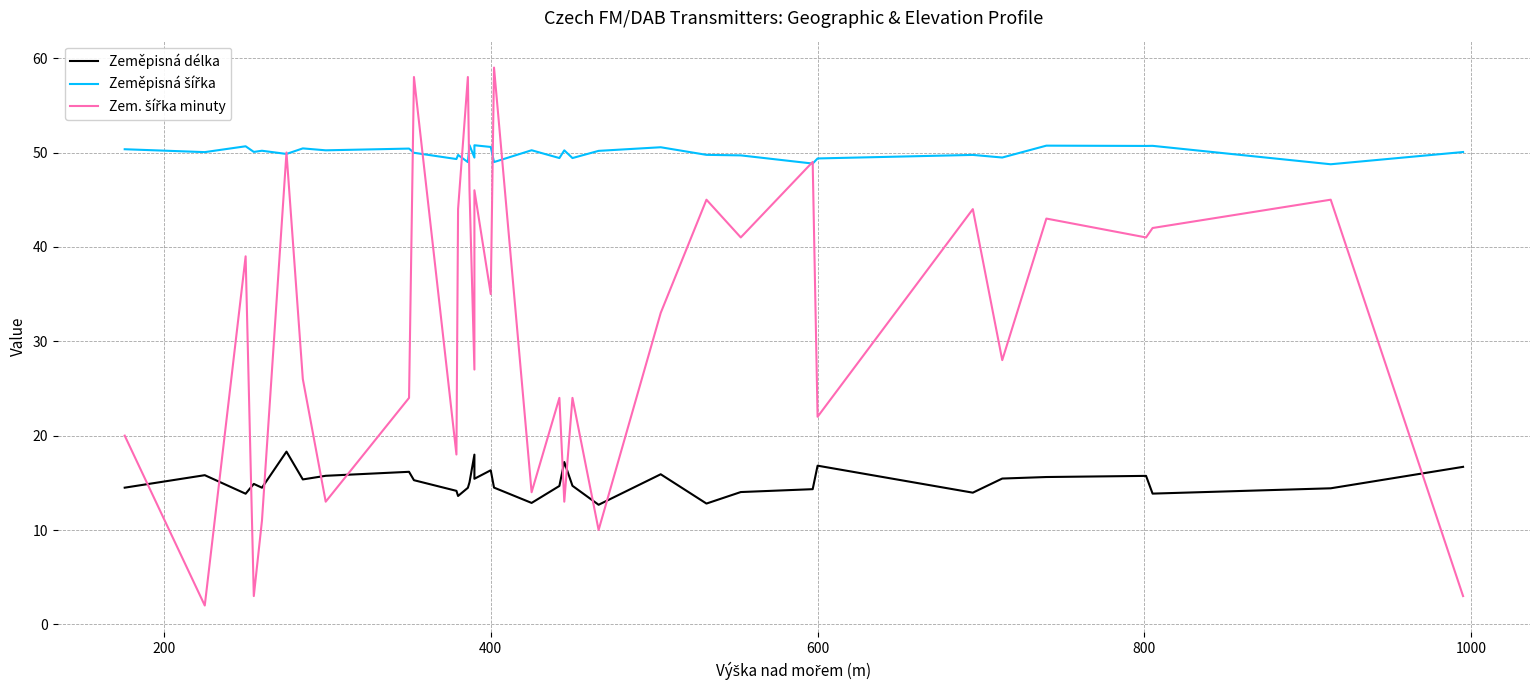

What is the sum of the Zeměpisná délka values at 0 and 600?

29.4